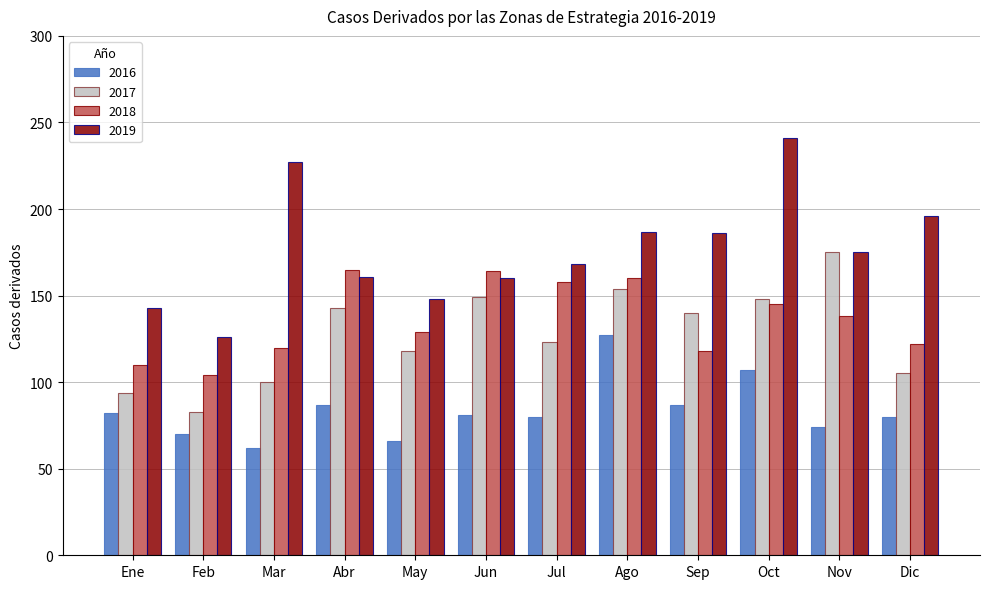

How many bars are there in each group?

4